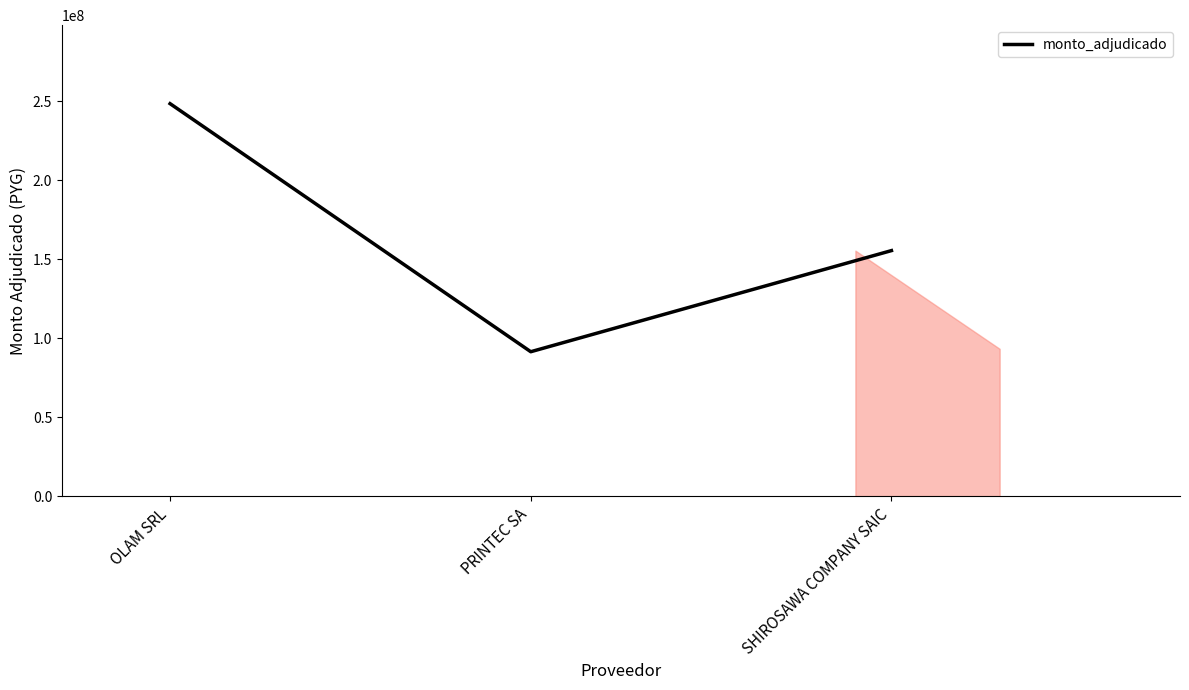

Rank the categories by value from highest to lowest.

OLAM SRL, SHIROSAWA COMPANY SAIC, PRINTEC SA